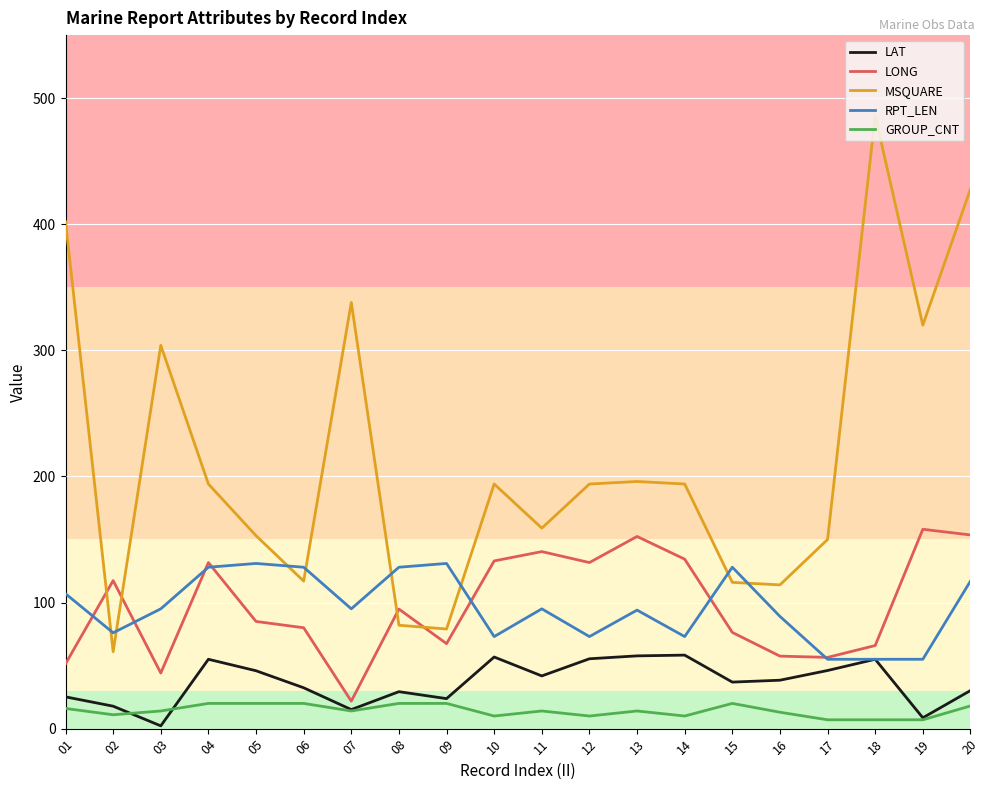

The value of MSQUARE at 10 is 194.0. True or false?

True